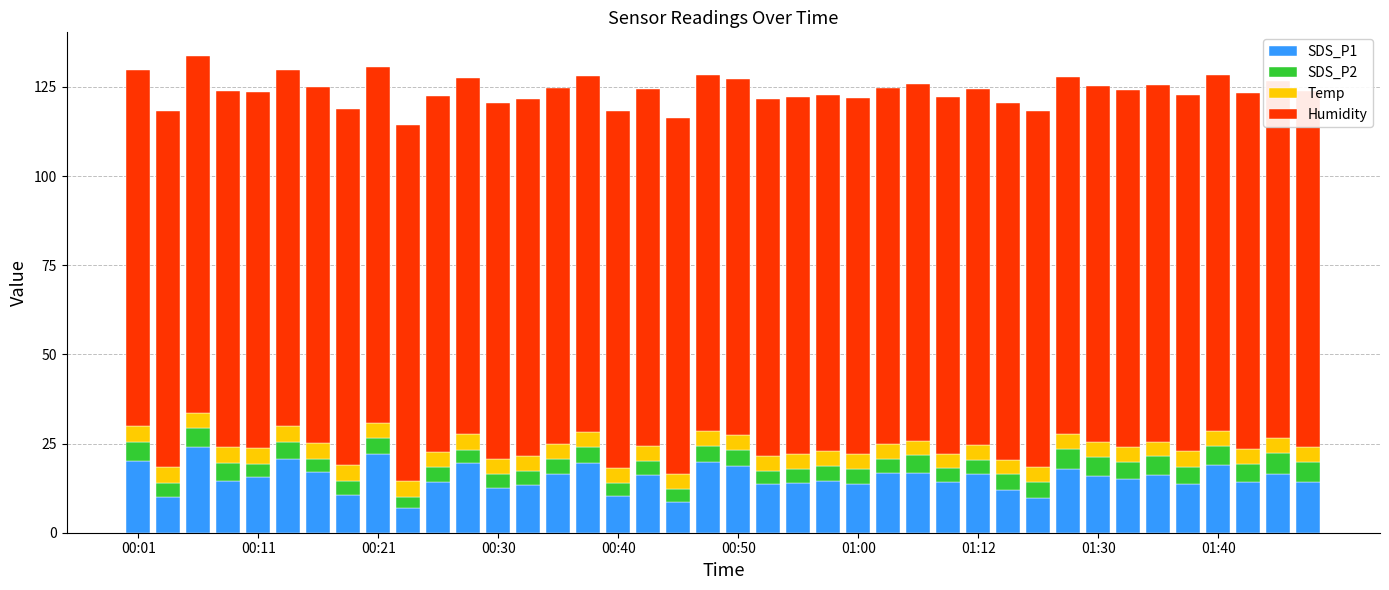

What is the difference between the maximum and minimum values in the SDS_P1 series?

17.3